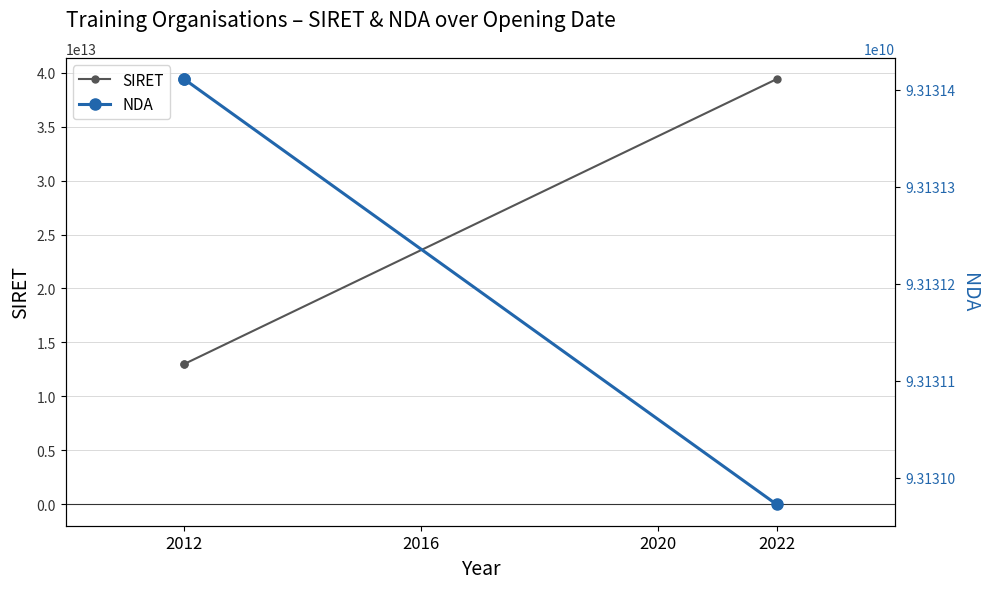

What is the average value of the SIRET series?

21798168633537